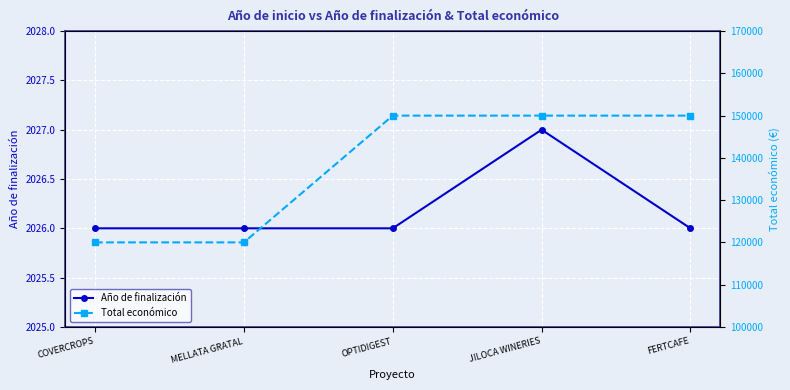

How many data points does each series have?

5